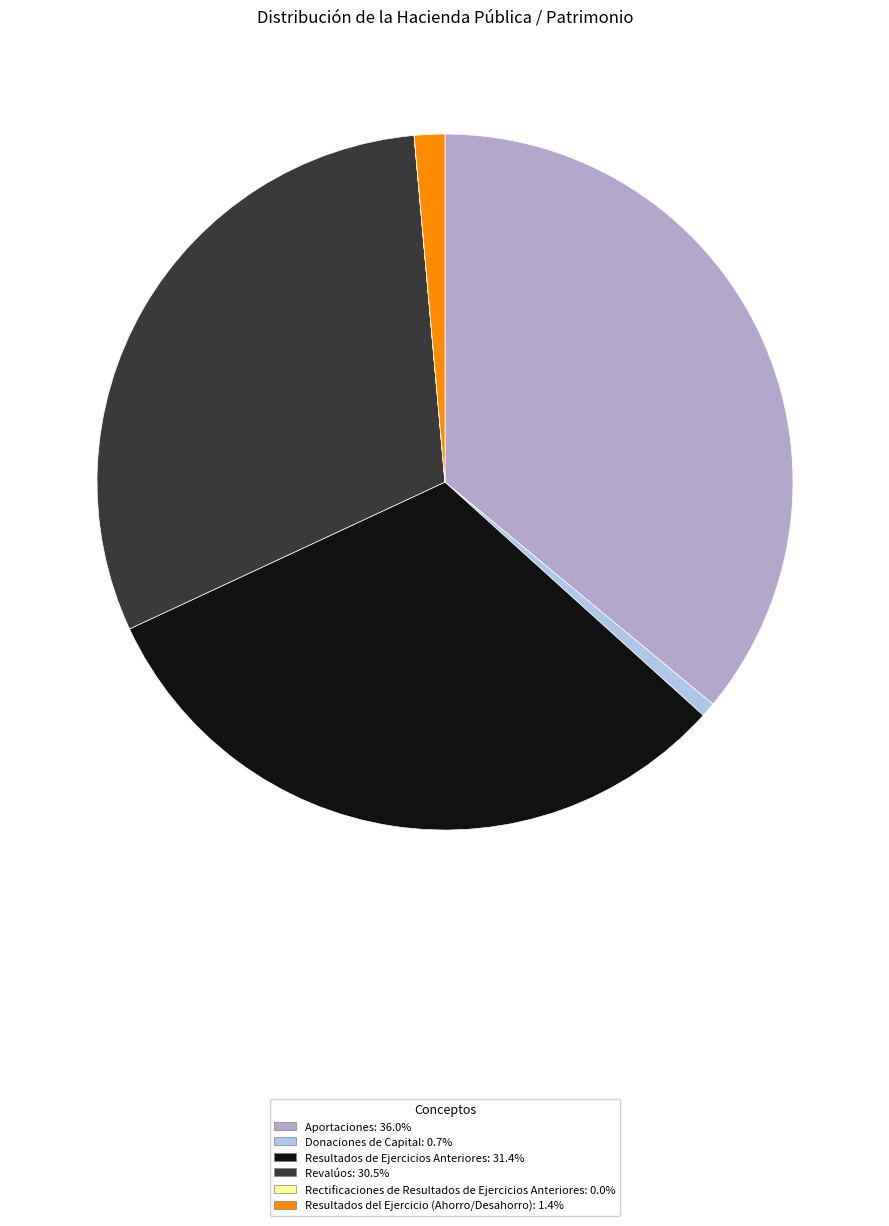

Which slice is the largest?

Aportaciones